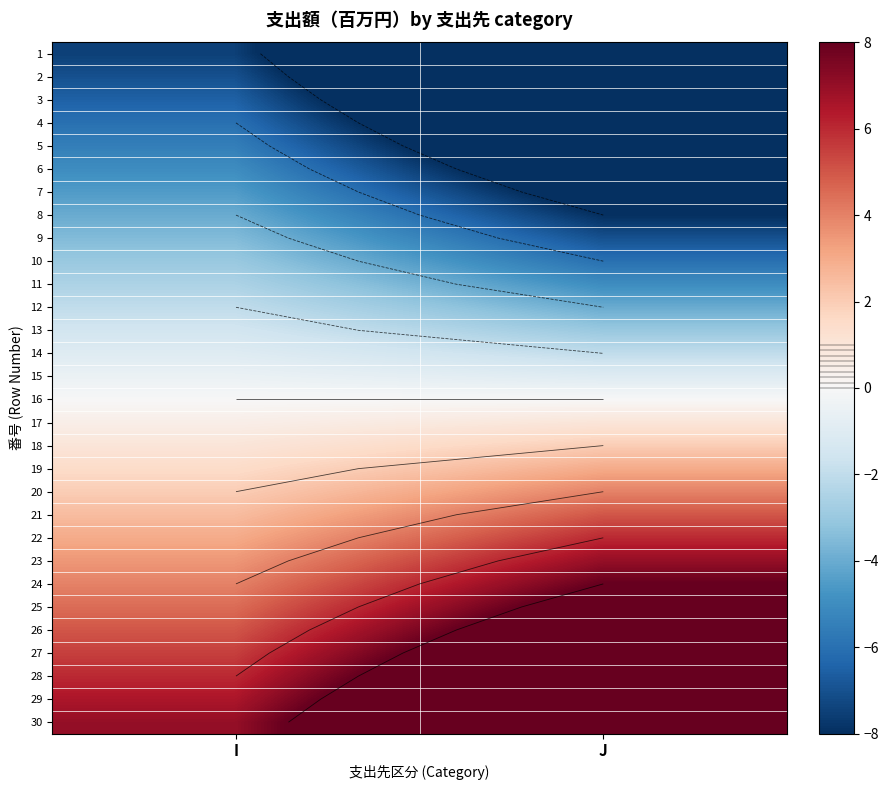

Which category has the highest value in the 29 series?

J